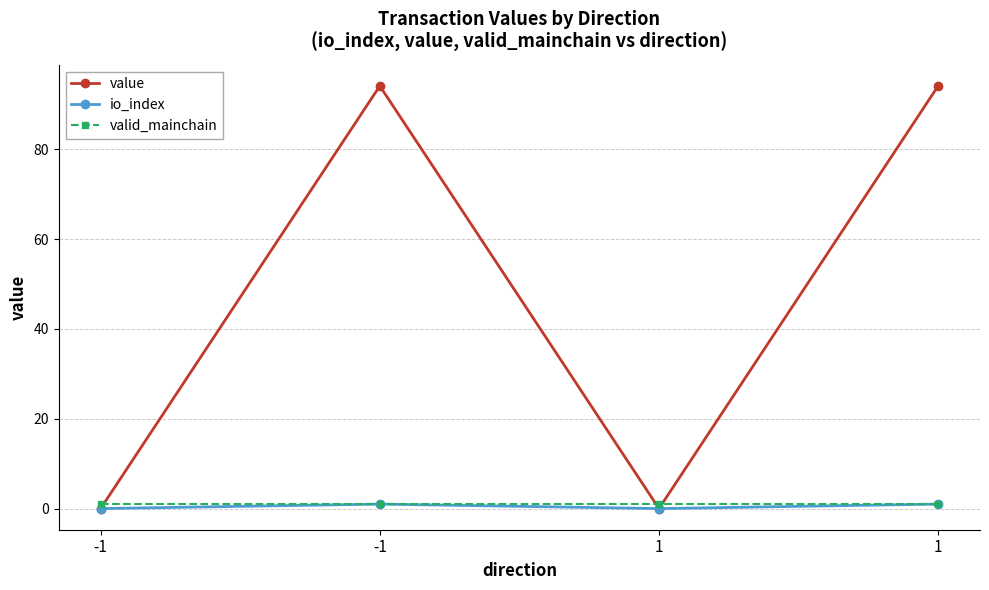

Reading left to right, extract all data points from this chart.

value: 0.0	94.1	0.0	94.1
io_index: 0.0	1.0	0.0	1.0
valid_mainchain: 1.0	1.0	1.0	1.0